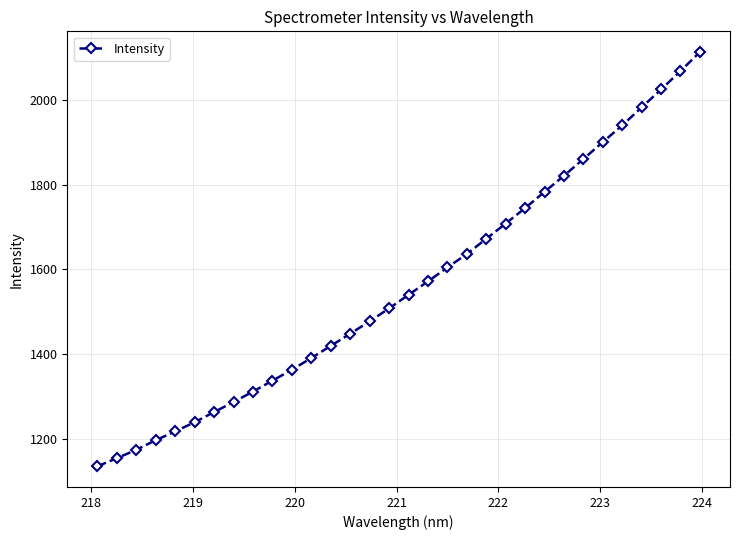

What is the maximum value shown in the chart?

2112.9